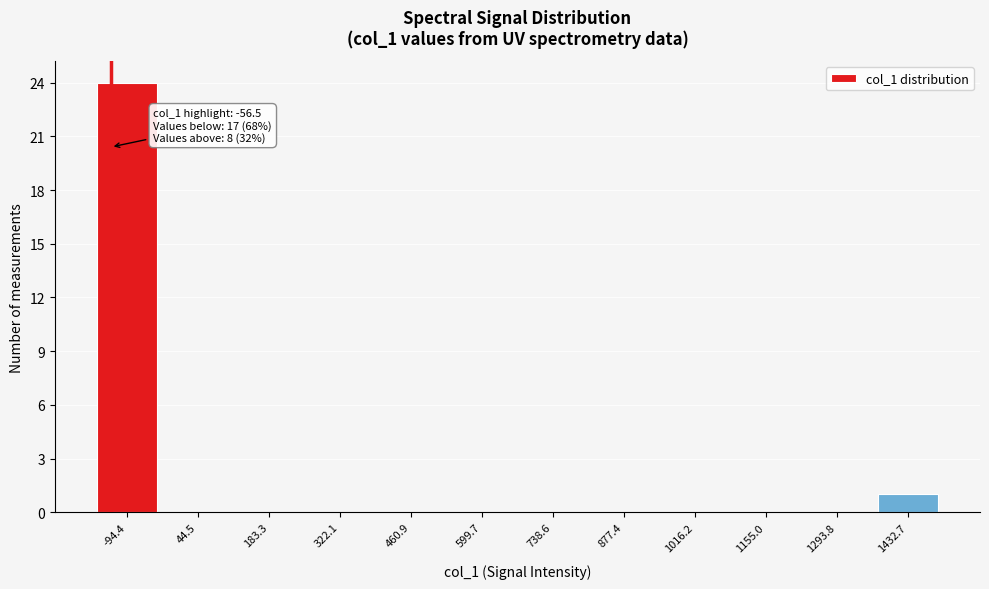

Reading right to left, transcribe all the data shown in this chart.

1432.7=1	1293.8=0	1155.0=0	1016.2=0	877.4=0	738.6=0	599.7=0	460.9=0	322.1=0	183.3=0	44.5=0	-94.4=24